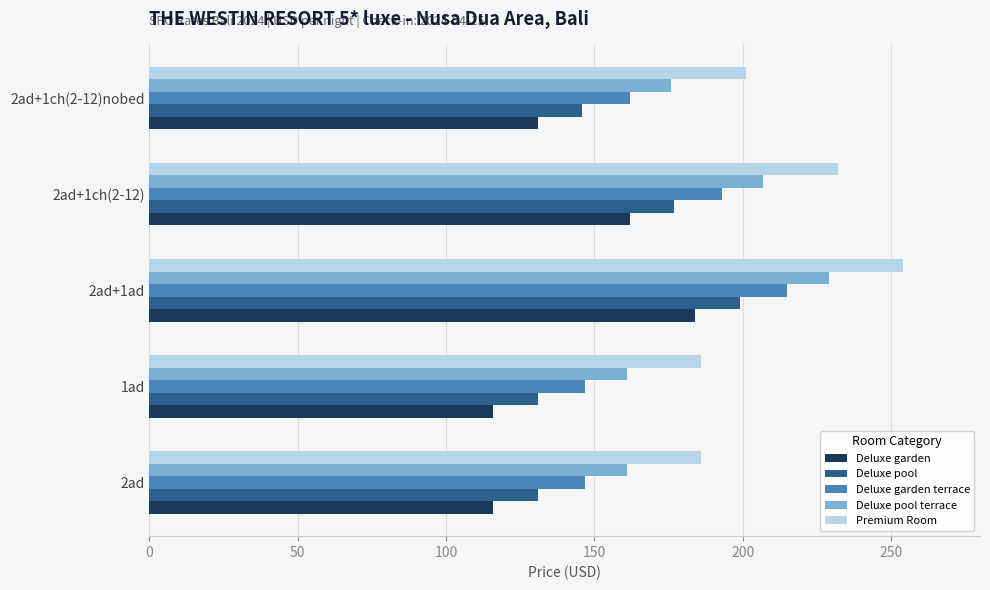

At which label does Deluxe garden terrace reach its peak?

2ad+1ad